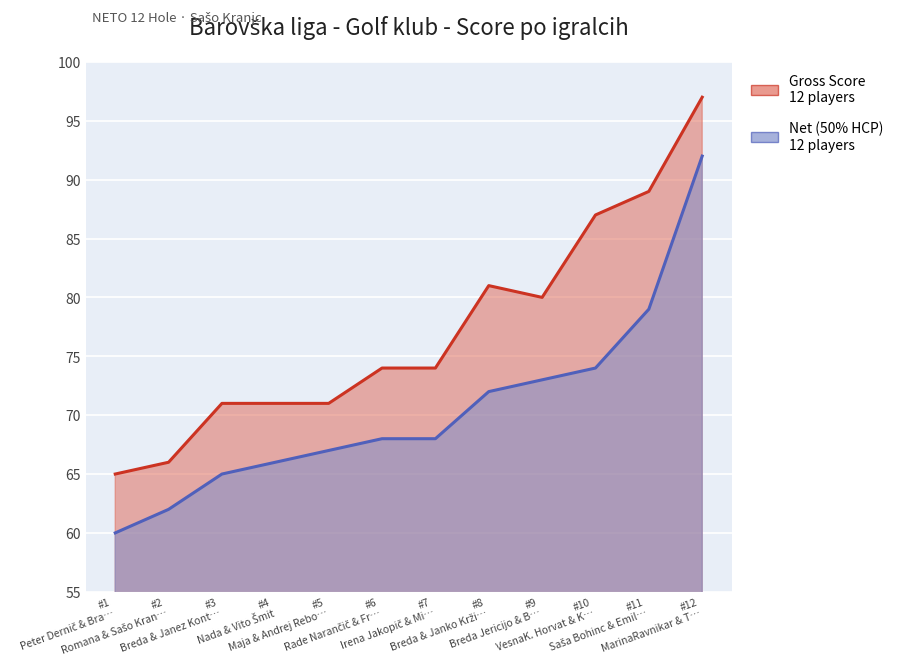

What is the sum of the Gross Score values at #12 MarinaRavnikar & T… and #3 Breda & Janez Kont…?

168